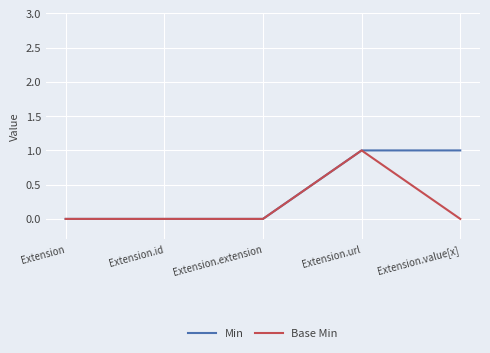

In Base Min, how many points are higher than both neighbors (excluding endpoints)?

1